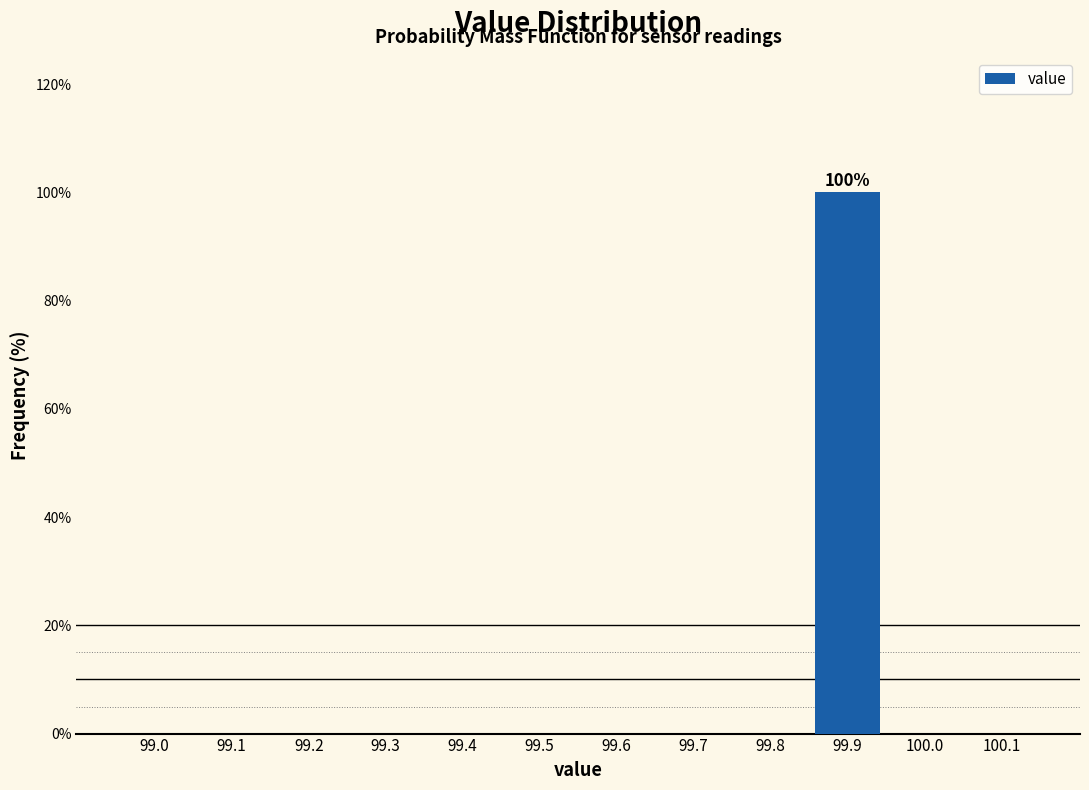

Which category has the highest value across all series?

99.9